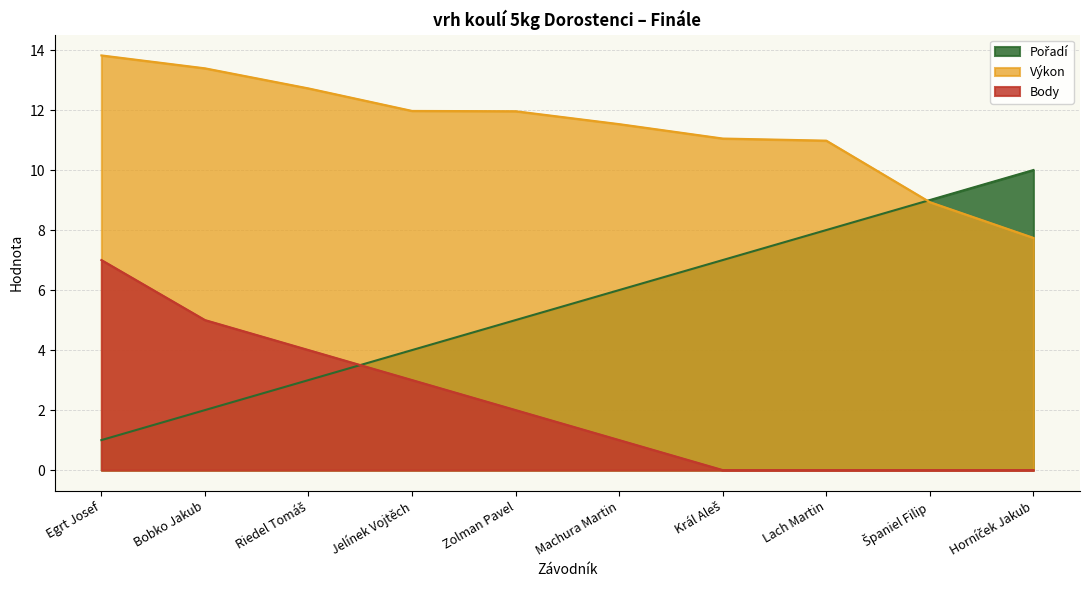

Which series has the largest total across all categories?

Výkon